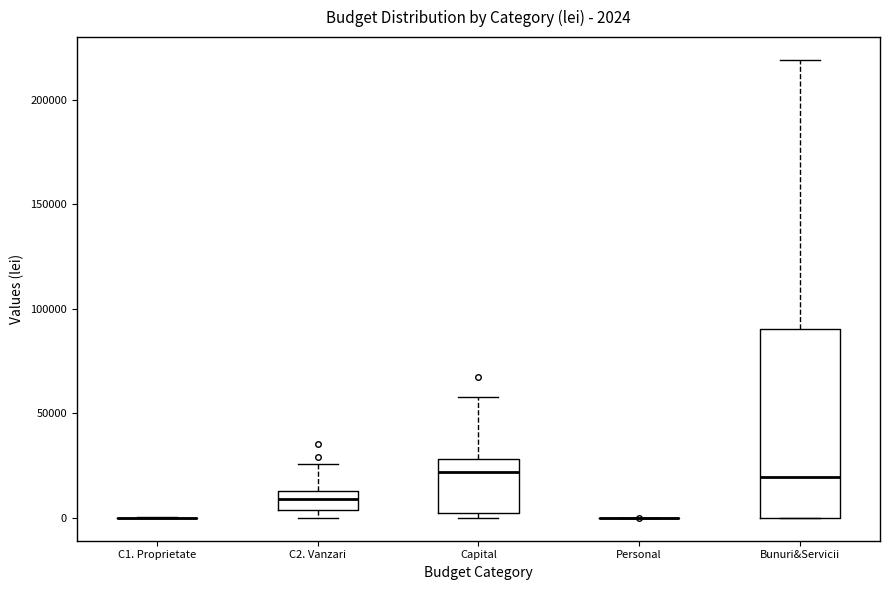

Comparing the boxes themselves (not the whiskers), which one is the tallest?

Bunuri&Servicii